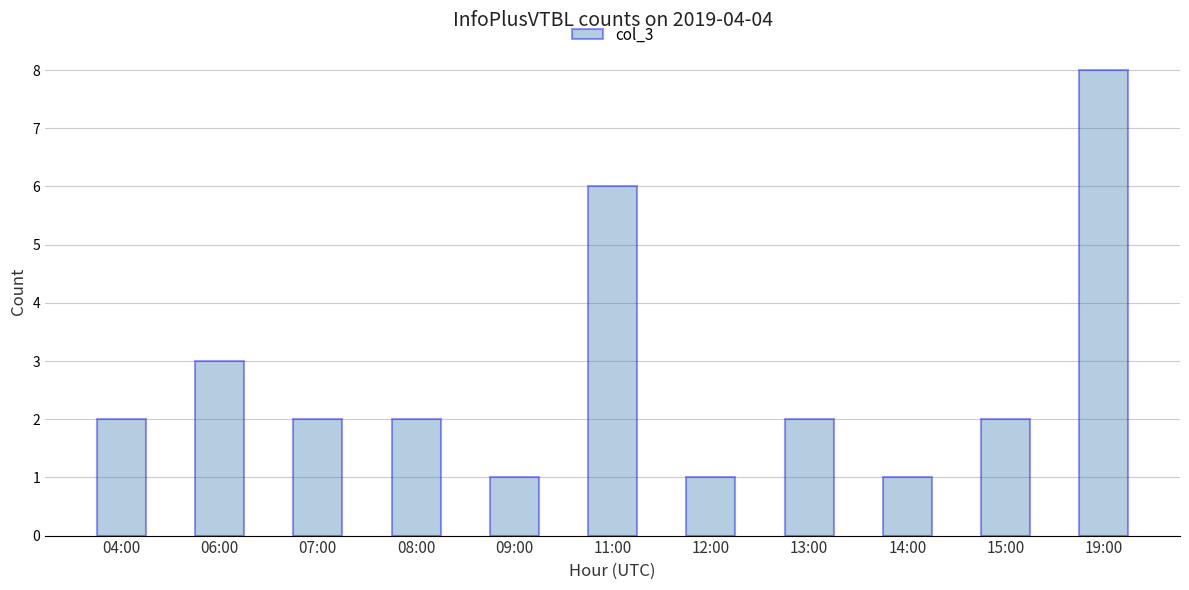

What is the label of the 3rd bar from the right?

14:00